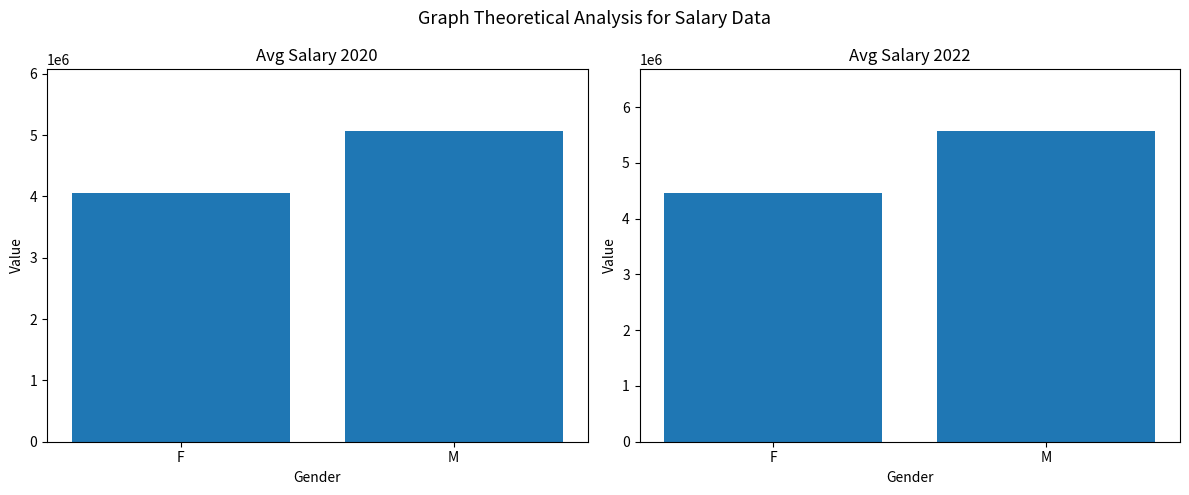

At which category is the sum across all series the highest?

M